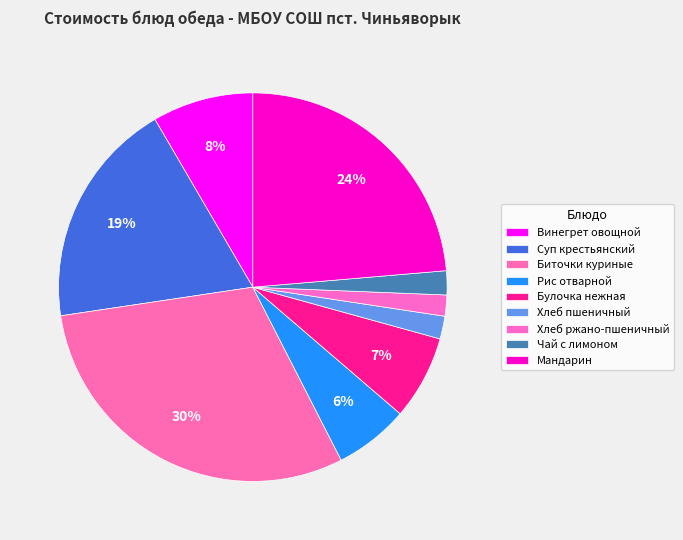

To the nearest percent, what is the difference between the Хлеб пшеничный and Мандарин slice percentages?

22%